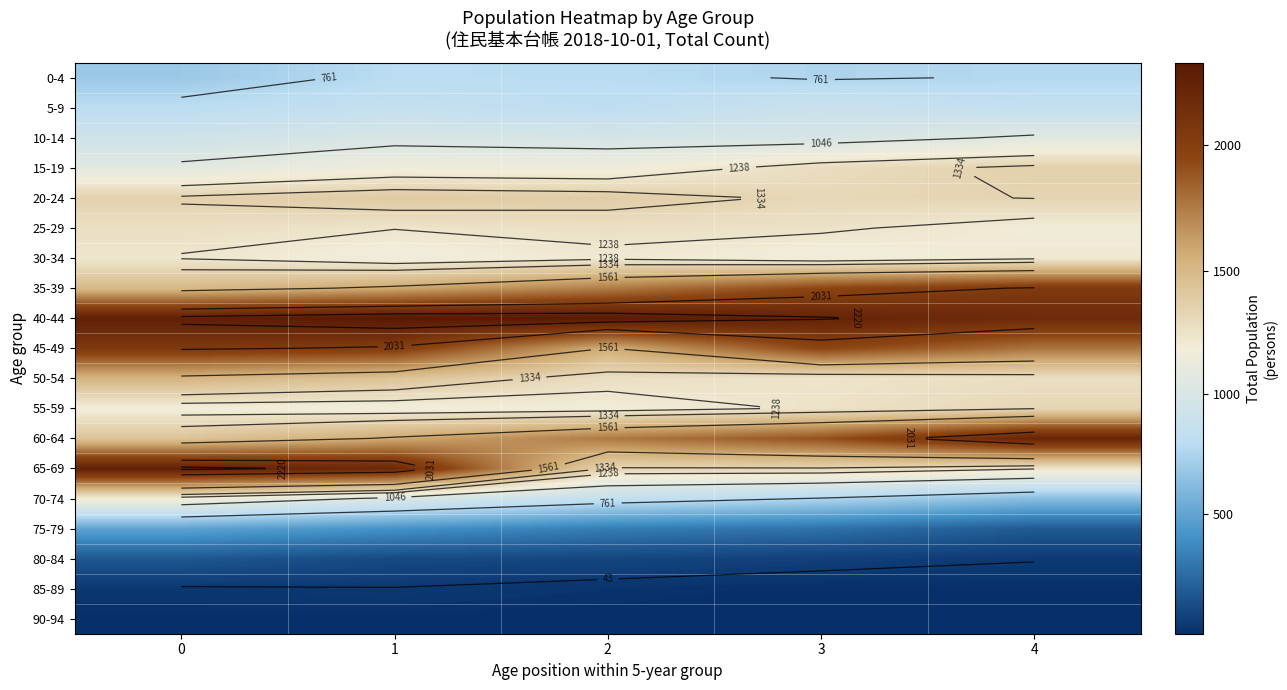

Is the value of 10-14 at 2 greater than the value of 45-49 at 2?

No